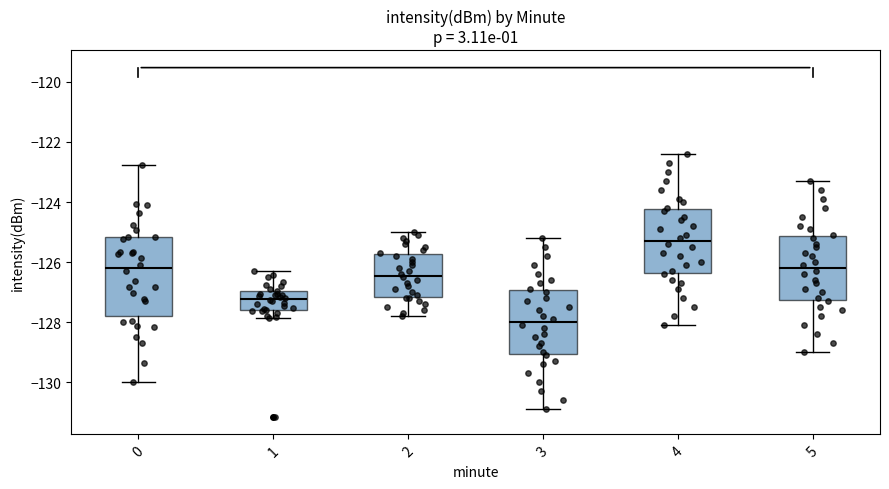

Which box is the tallest, from its lower edge to its upper edge?

0